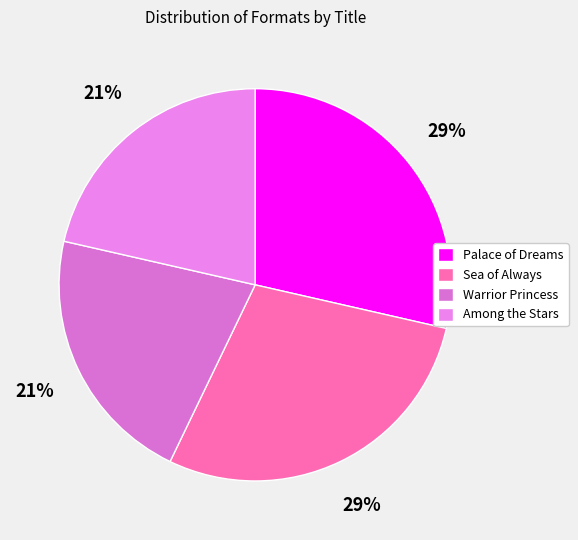

True or false: Sea of Always accounts for 29% of the total.

True